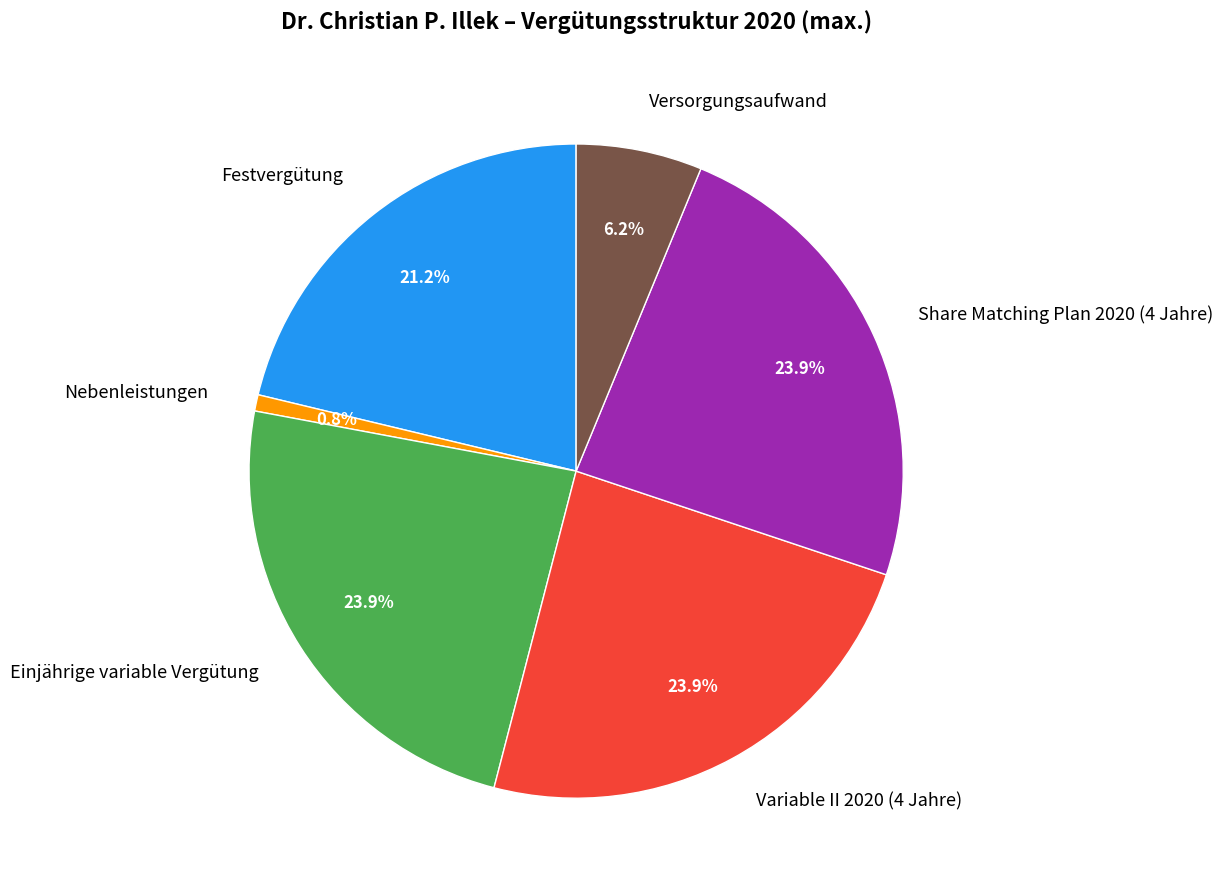

What is the smallest slice in the pie chart?

Nebenleistungen